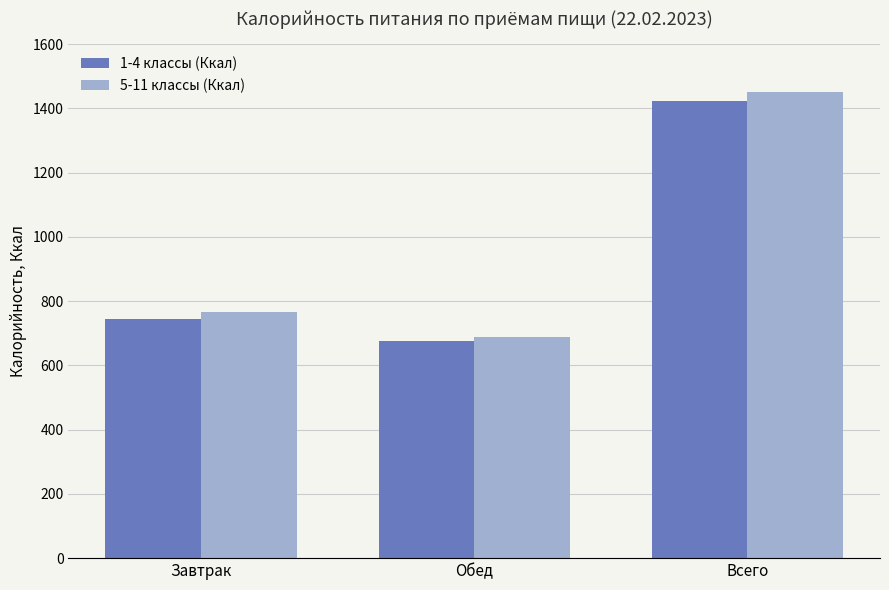

What are all the series names shown in the legend?

1-4 классы (Ккал), 5-11 классы (Ккал)